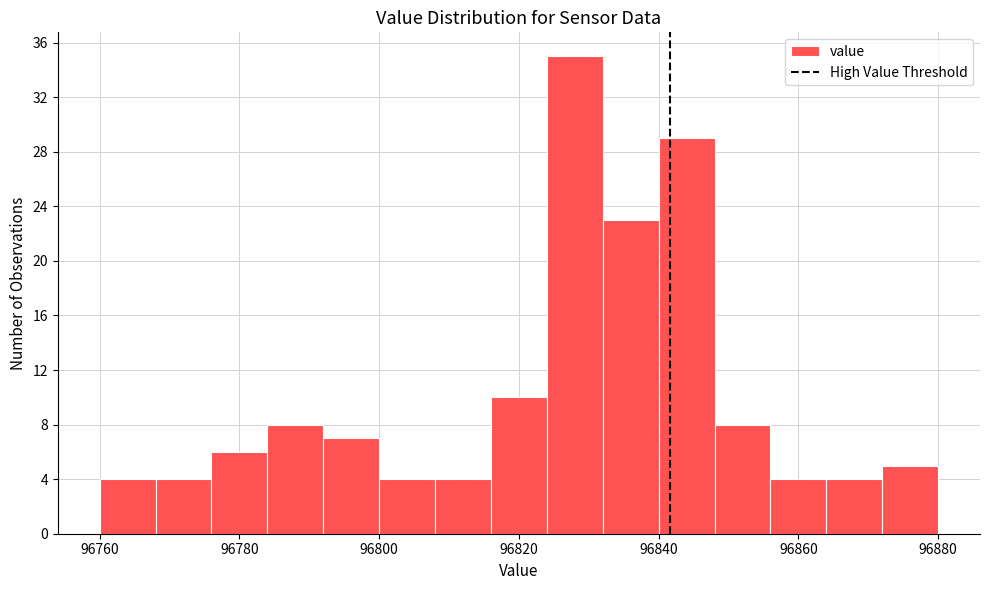

Reading left to right, transcribe this chart: for each bar, give the range it covers on the x-axis and its height. The values are not printed on the chart, so give them approximately, as read against the axis.

96760 to 96768: 4
96768 to 96776: 4
96776 to 96784: 6
96784 to 96792: 8
96792 to 96800: 7
96800 to 96808: 4
96808 to 96816: 4
96816 to 96824: 10
96824 to 96832: 35
96832 to 96840: 23
96840 to 96848: 29
96848 to 96856: 8
96856 to 96864: 4
96864 to 96872: 4
96872 to 96880: 5